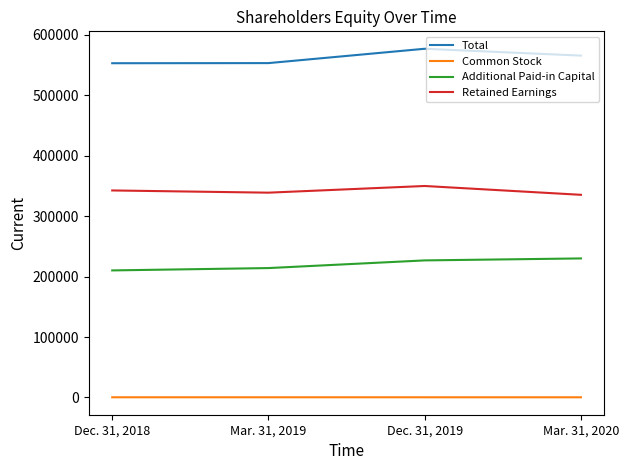

What is the difference between the second highest and minimum values in the Additional Paid-in Capital series?

16573